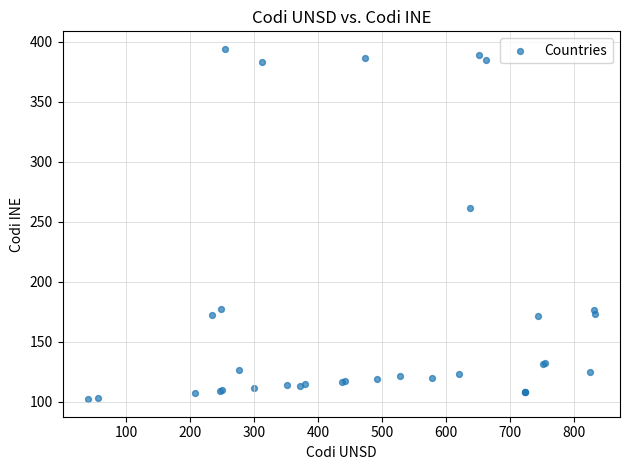

What Y value in the scatter plot is closest to 248?

261